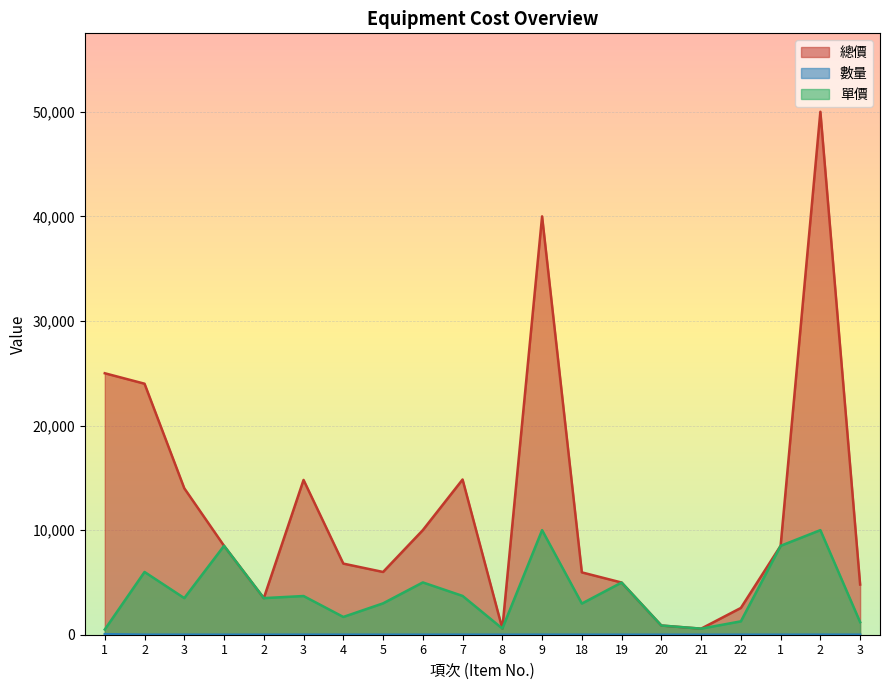

Which label corresponds to the largest value in the chart?

2